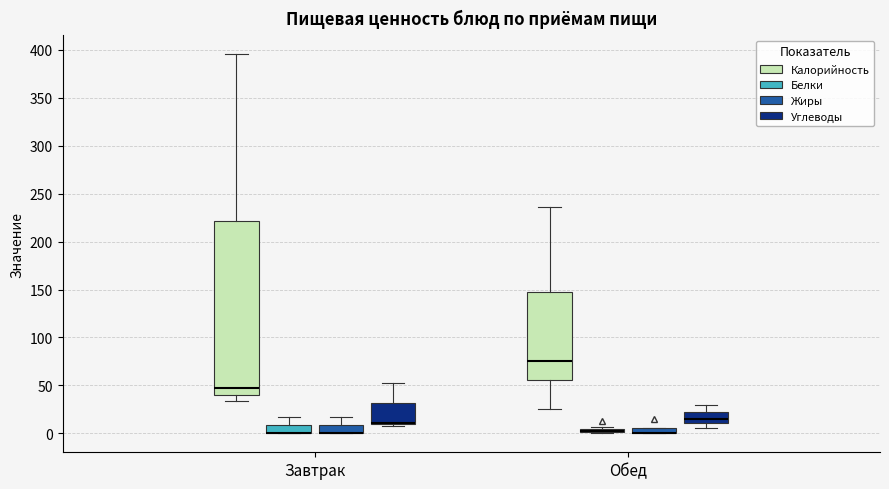

Comparing the boxes themselves (not the whiskers), which one is the tallest?

Завтрак (Калорийность)